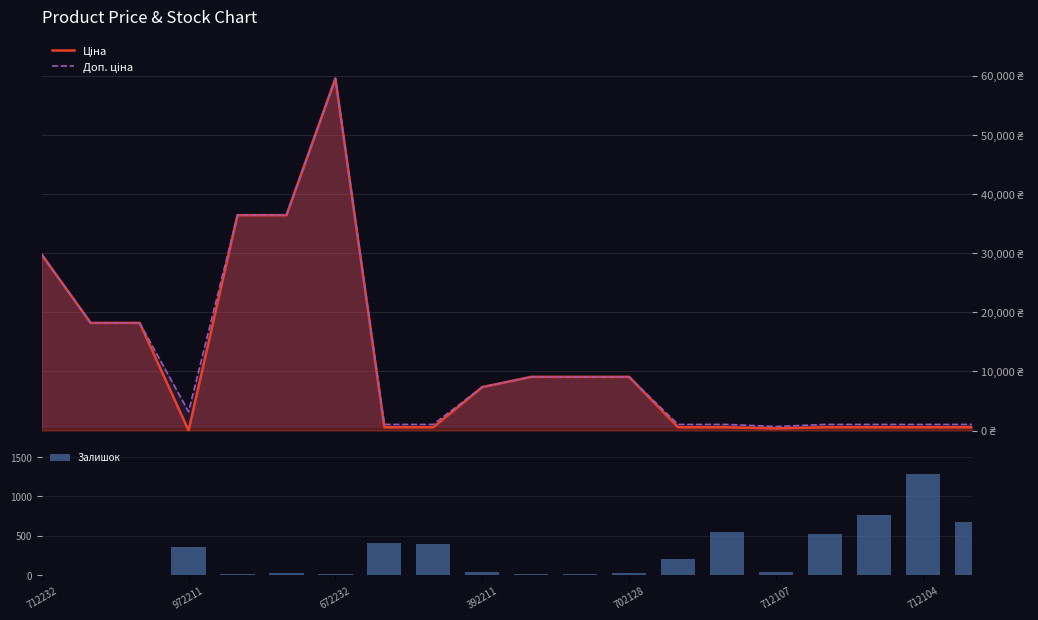

Read the Залишок value at 10.

20.0